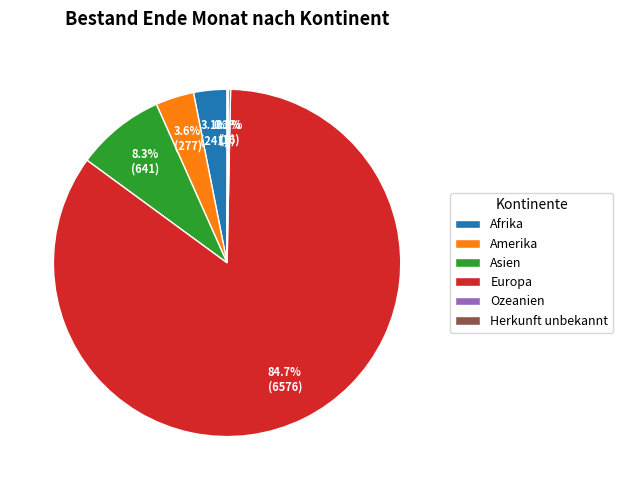

To the nearest percent, what portion does Afrika represent?

3%